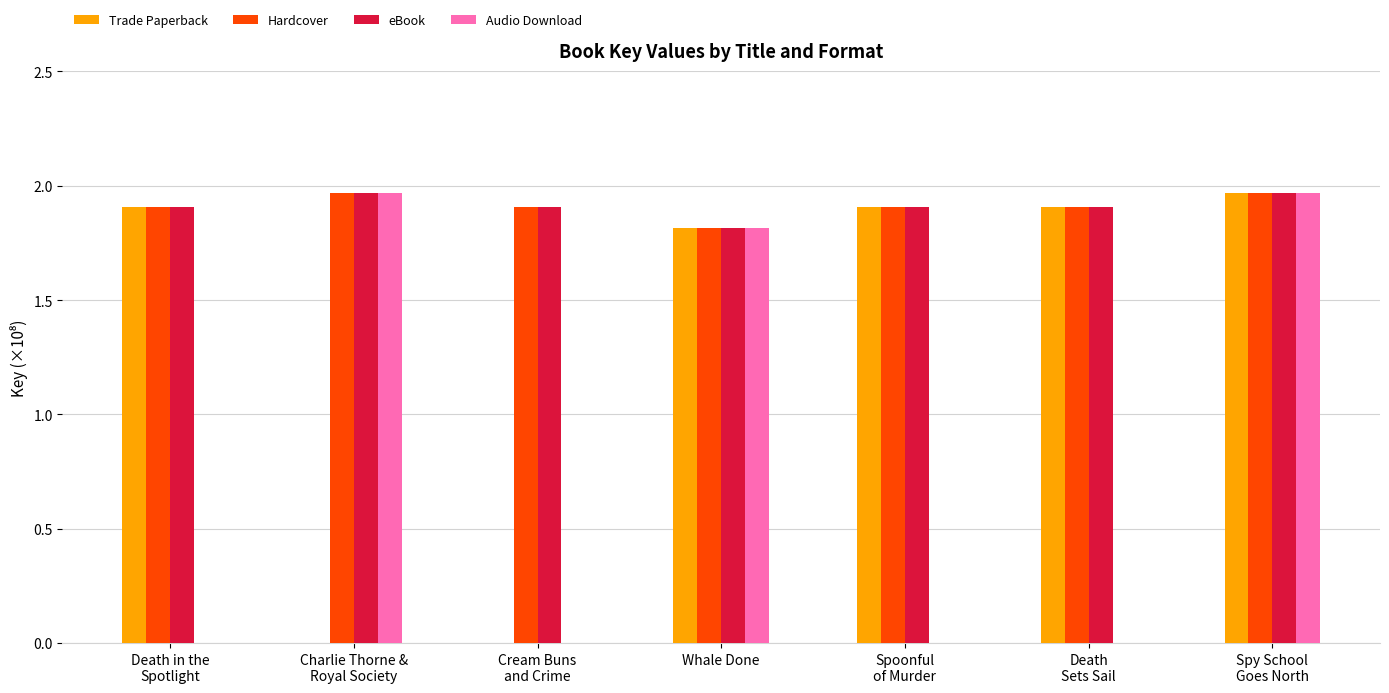

What is the total value across all series at Whale Done?

7.3